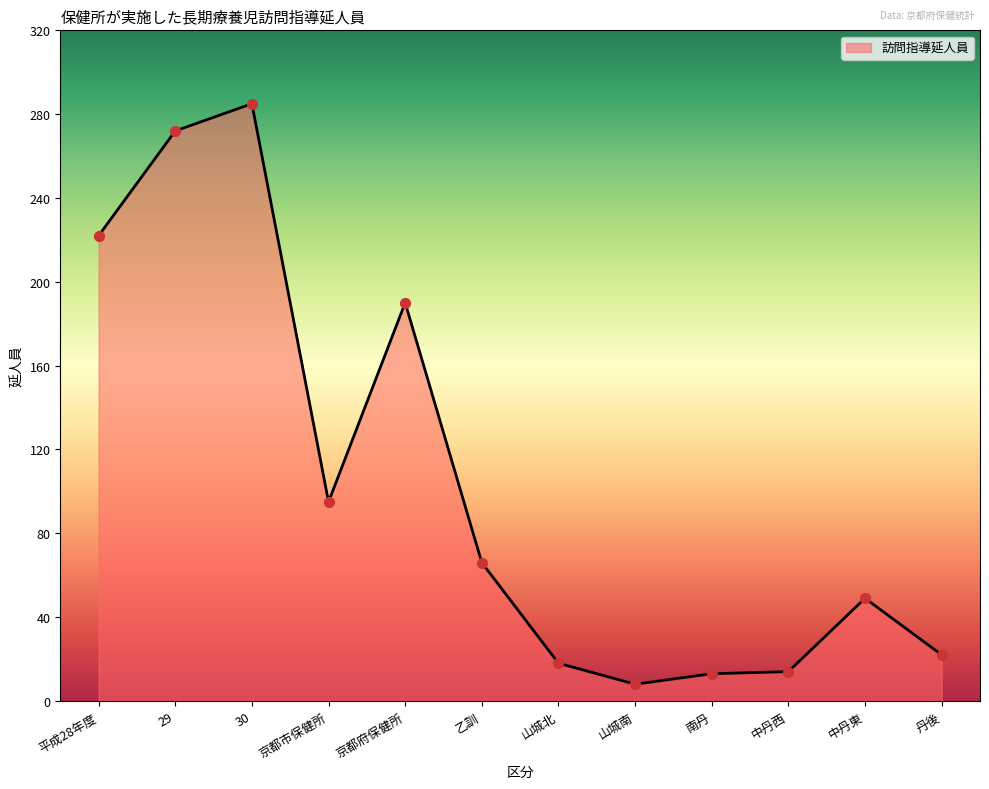

What is the change in value from 29 to 丹後?

-250